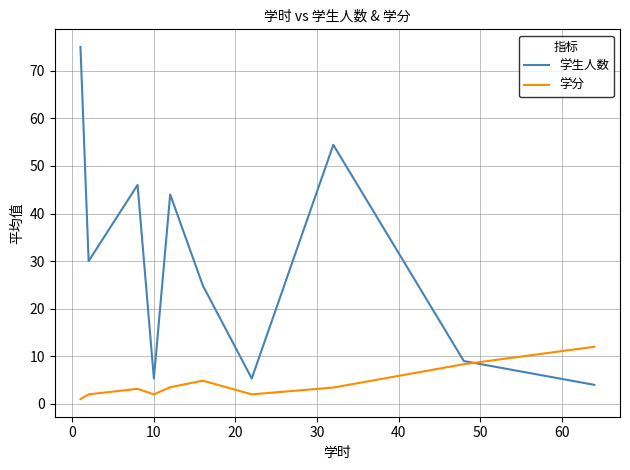

What is the sum of all 学生人数 values?

298.0